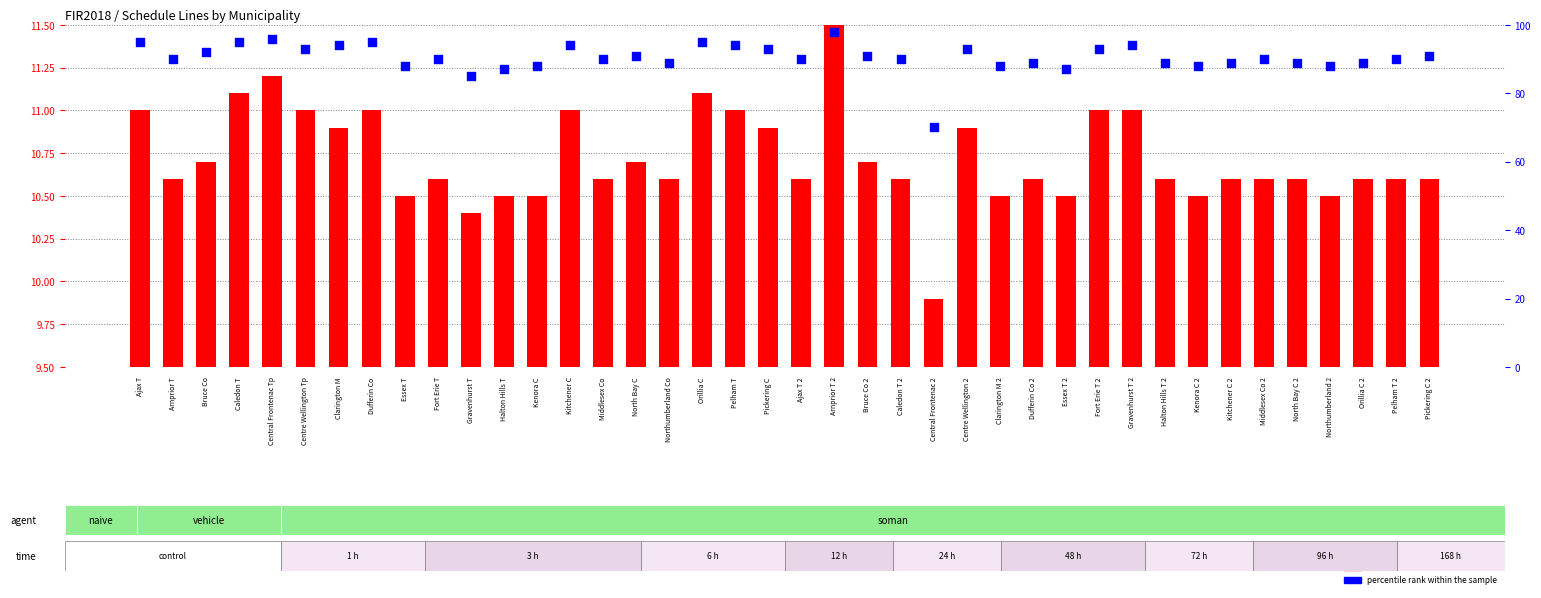

Which series reaches the minimum Y coordinate?

transformed count